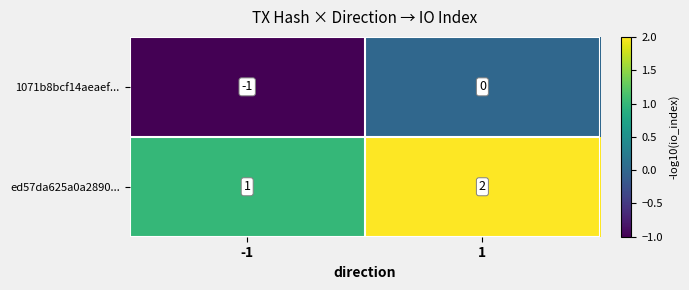

The 1071b8bcf14aeaef... series shows -1 at 1. True or false?

False